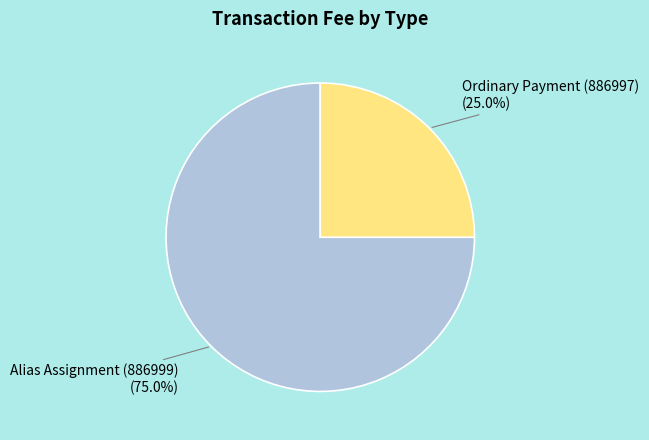

Is the sum of Alias Assignment (886999) and Ordinary Payment (886997) greater than half?

Yes